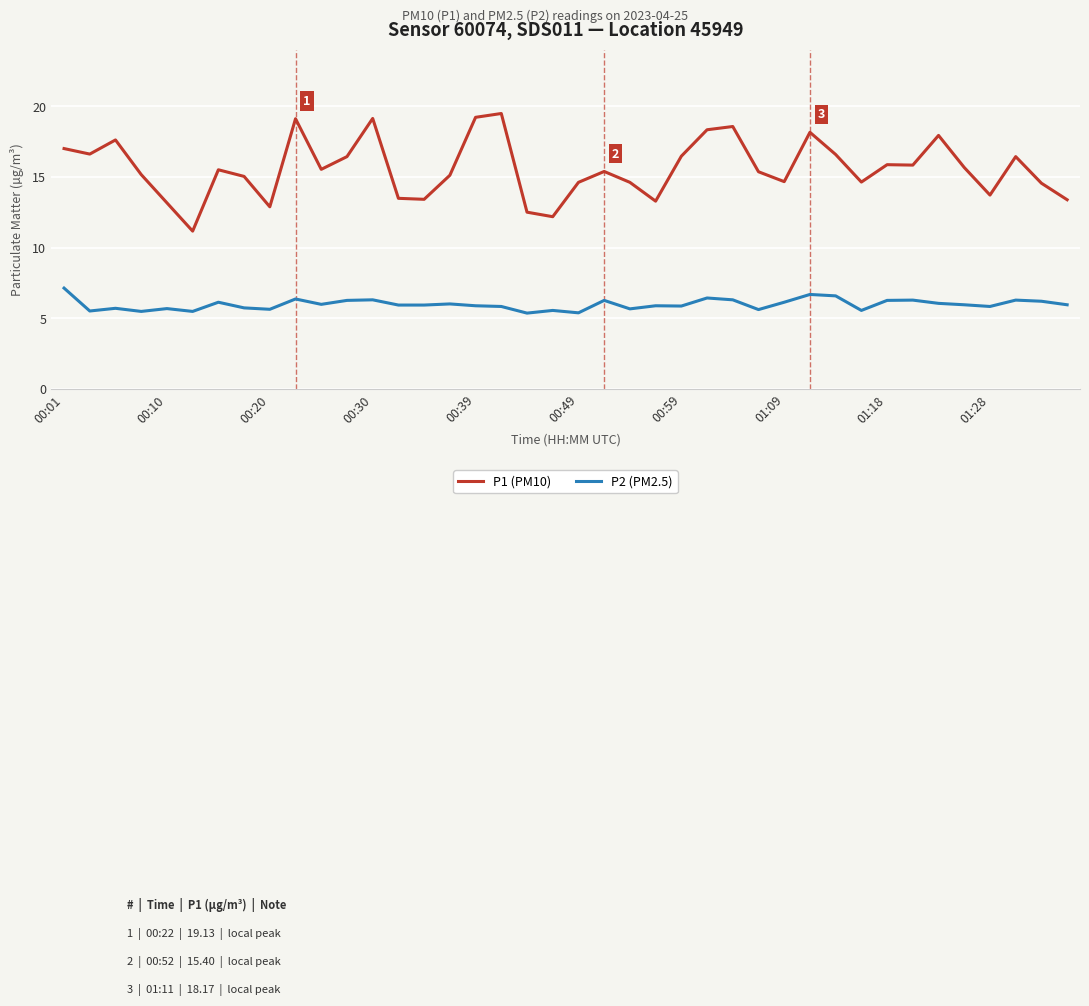

Rank the series by their average value, from highest to lowest.

P1 (PM10), P2 (PM2.5)